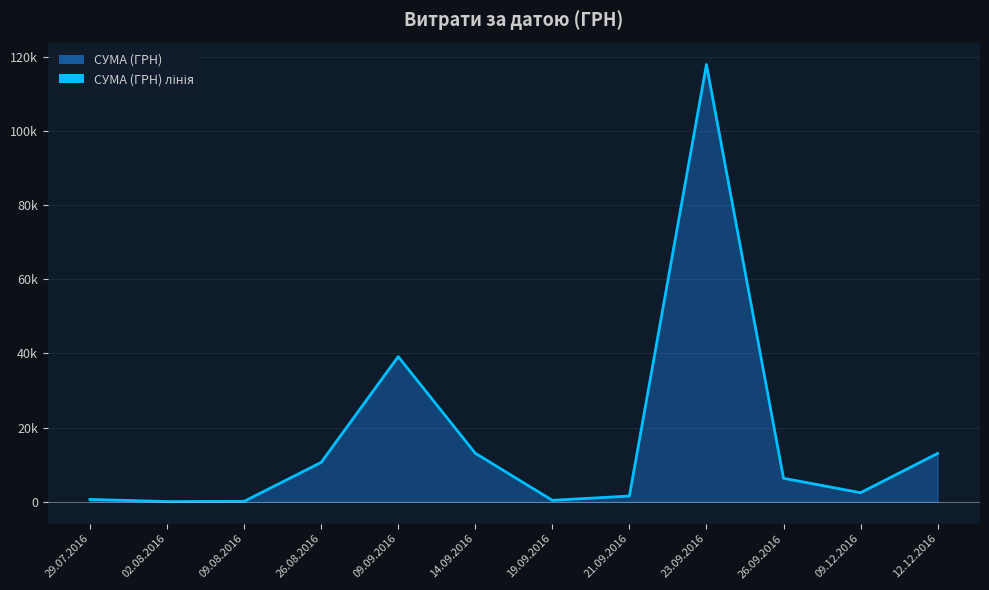

True or false: the data shows 103.2 at 02.08.2016.

False